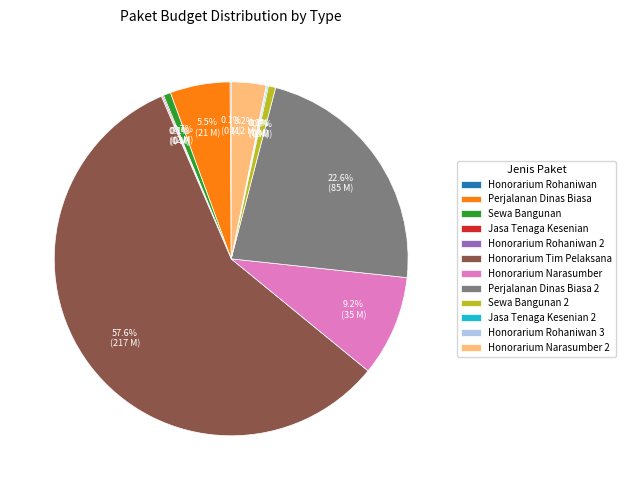

To the nearest percent, what percentage of the pie is Honorarium Narasumber 2?

3%